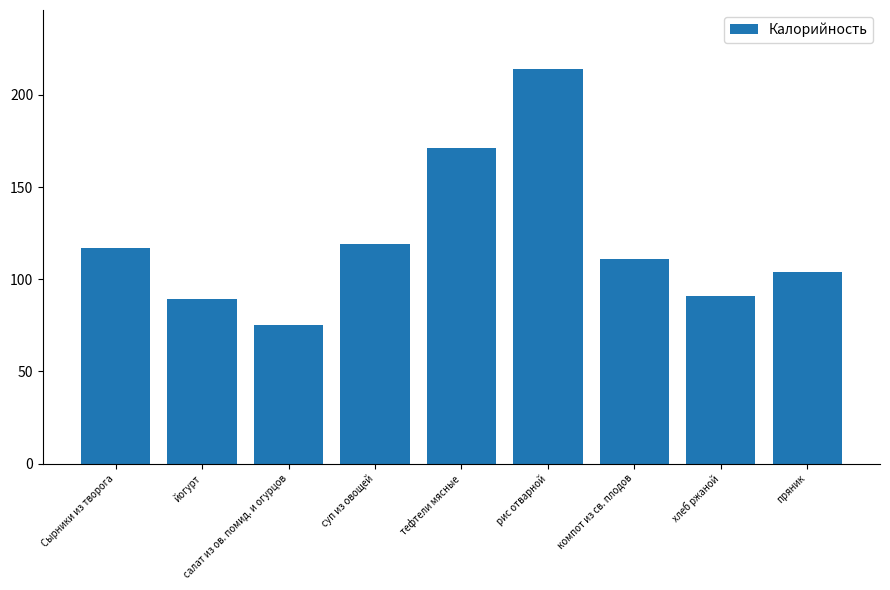

Reading right to left, what are all the values shown in this chart?

пряник=104	хлеб ржаной=91	компот из св. плодов=111	рис отварной=214	тефтели мясные=171	суп из овощей=119	салат из ов. помид. и огурцов=75	йогурт=89	Сырники из творога=117